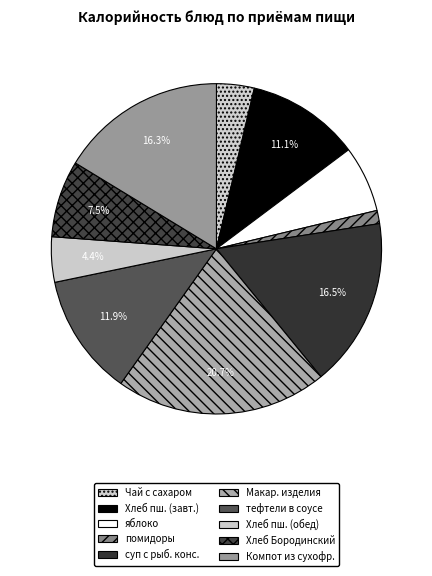

To the nearest percent, what is the difference between the largest and smallest slice percentages?

19%